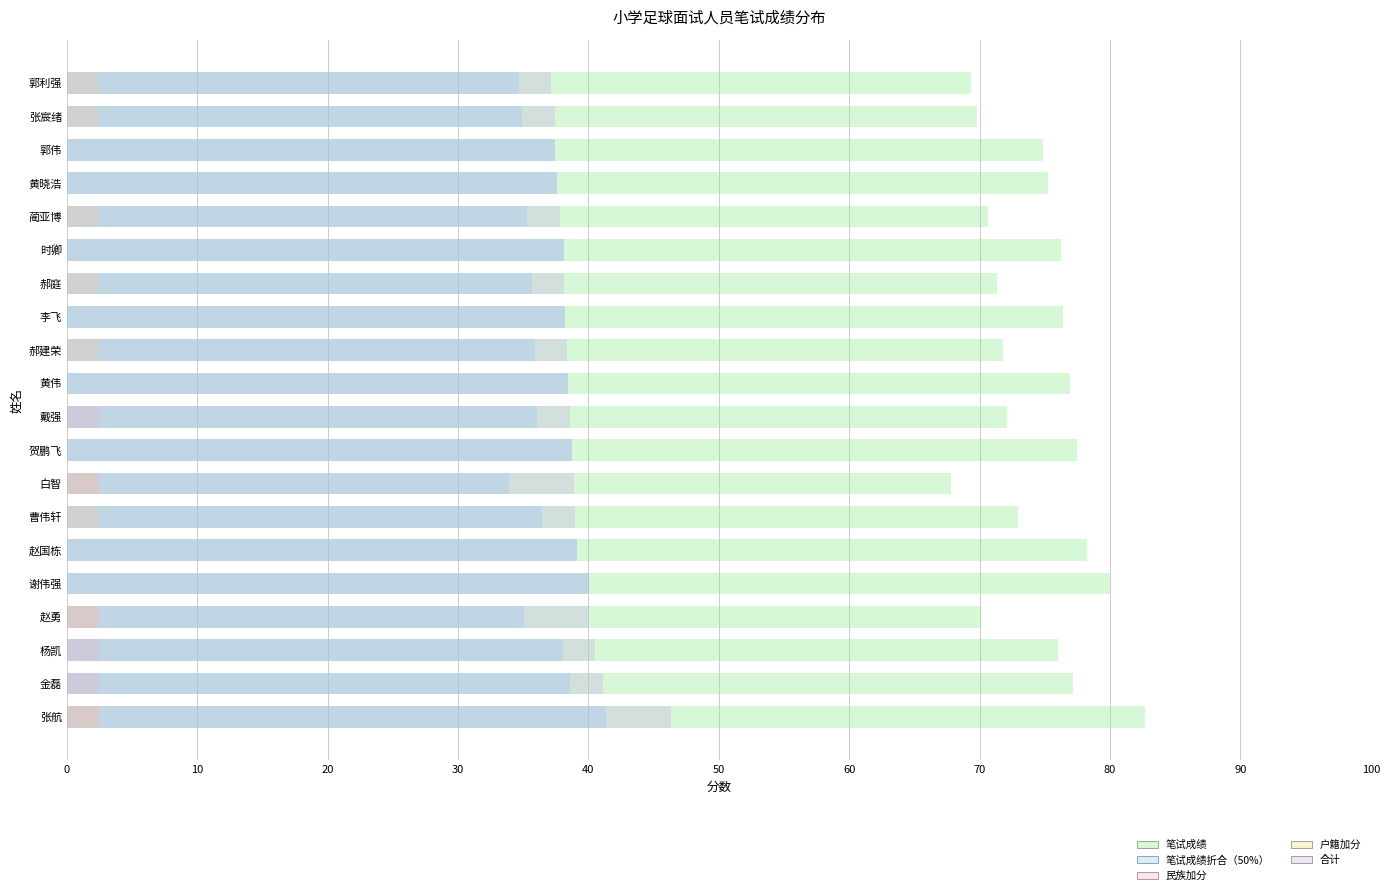

What is the difference between the maximum and minimum values in the 笔试成绩 series?

14.9